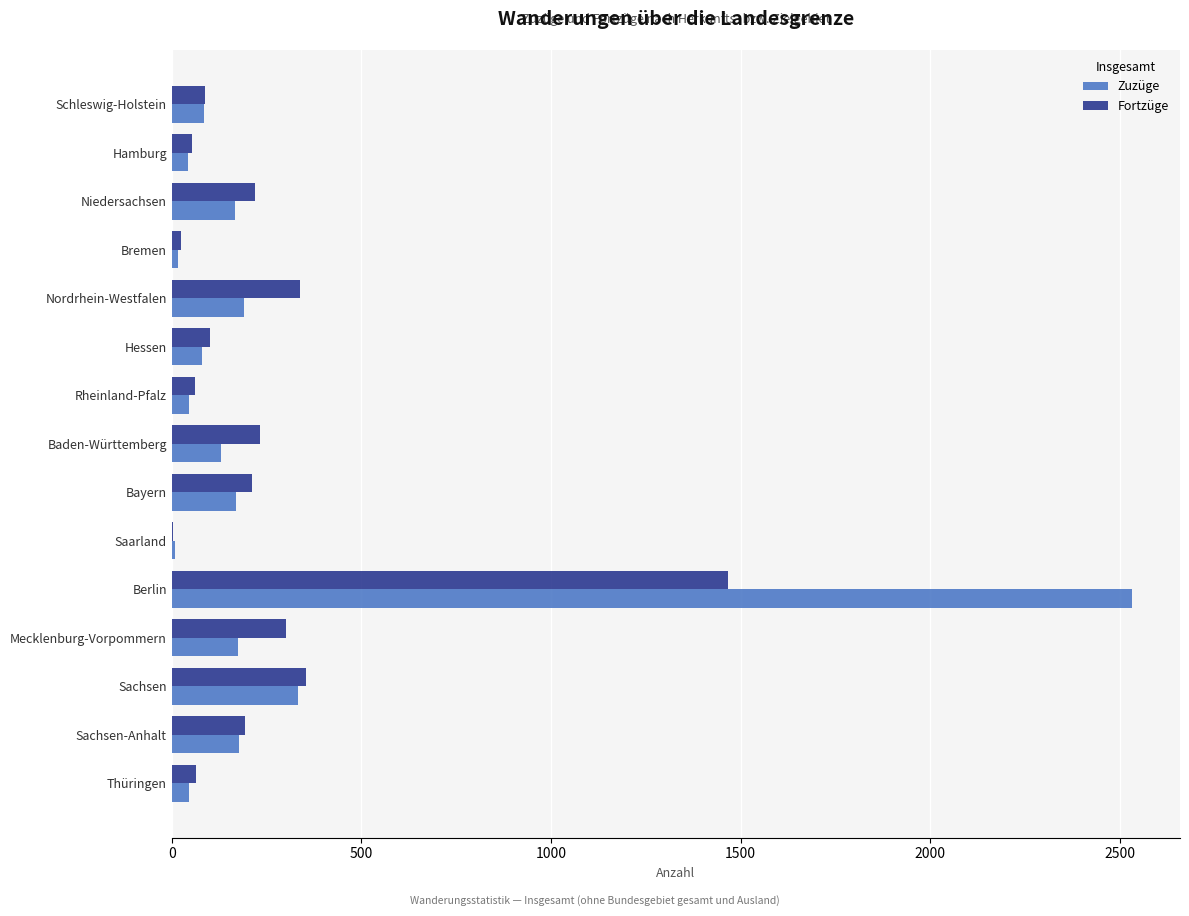

True or false: Fortzüge has a value of 300 at Mecklenburg-Vorpommern.

True